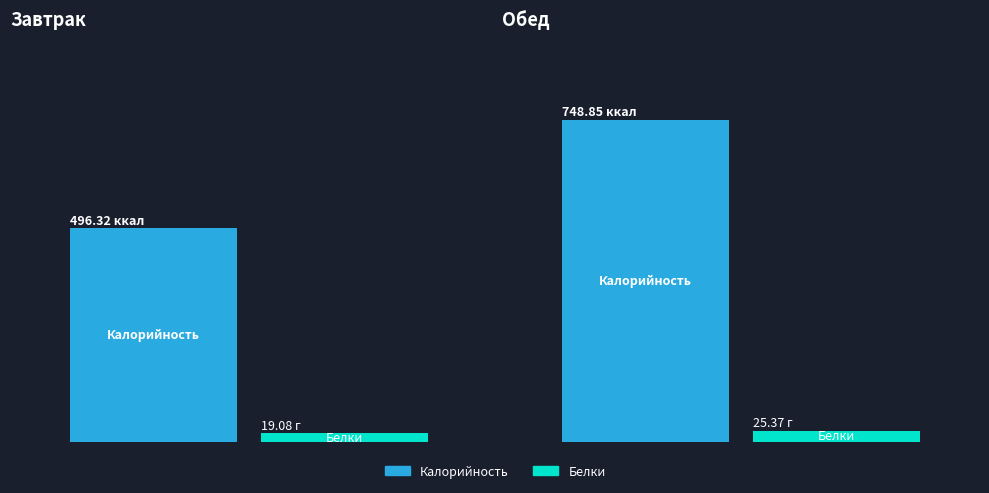

True or false: Калорийность has a value of 496.3 at Завтрак.

True